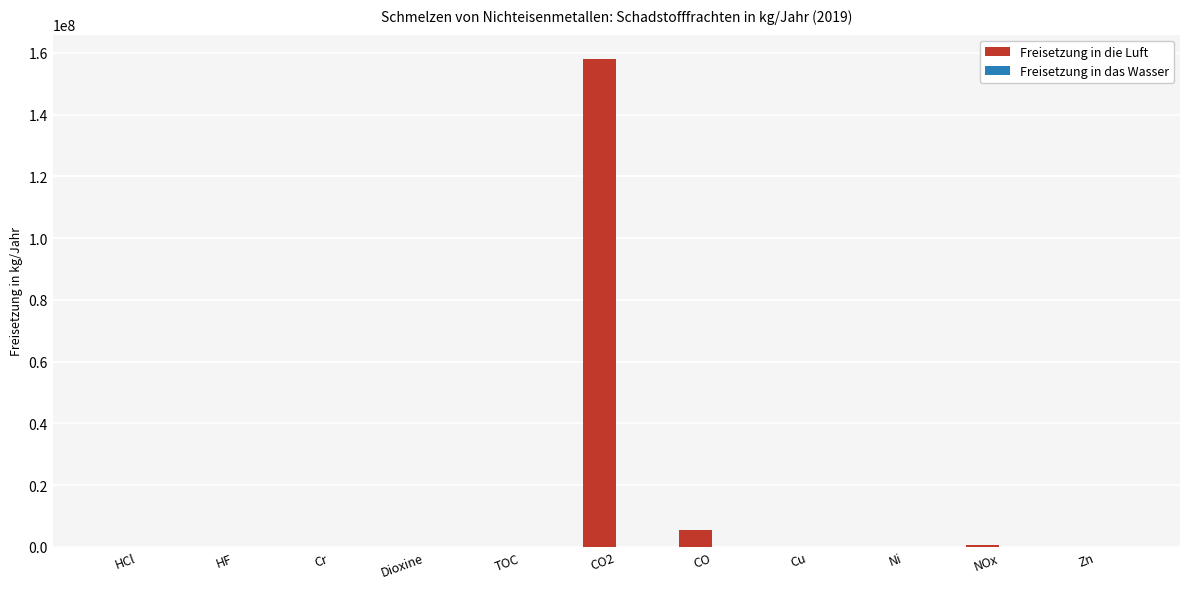

At which category is the sum across all series the highest?

CO2